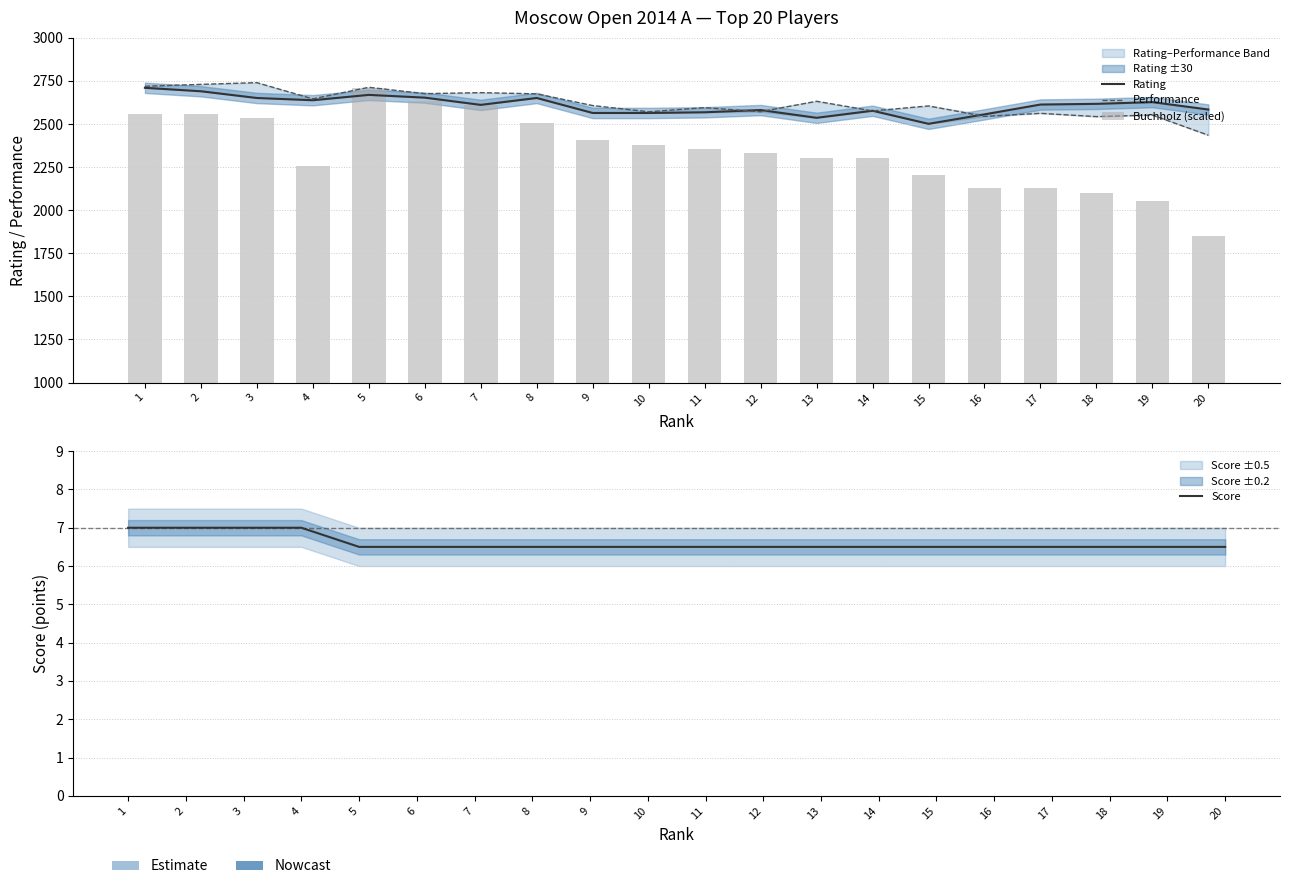

What is the sum of the Score values at 12 and 4?

13.5